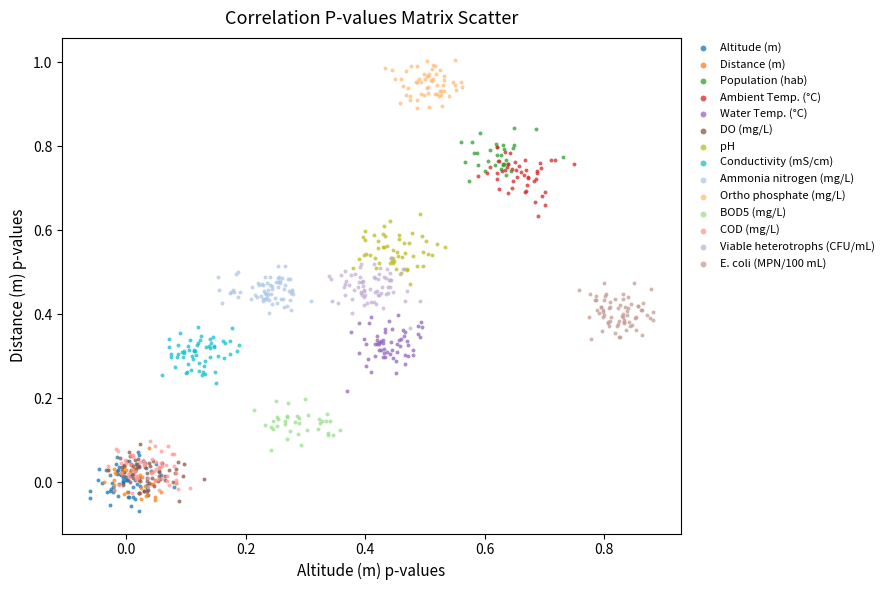

Which series reaches the maximum Y coordinate?

Ortho phosphate (mg/L)